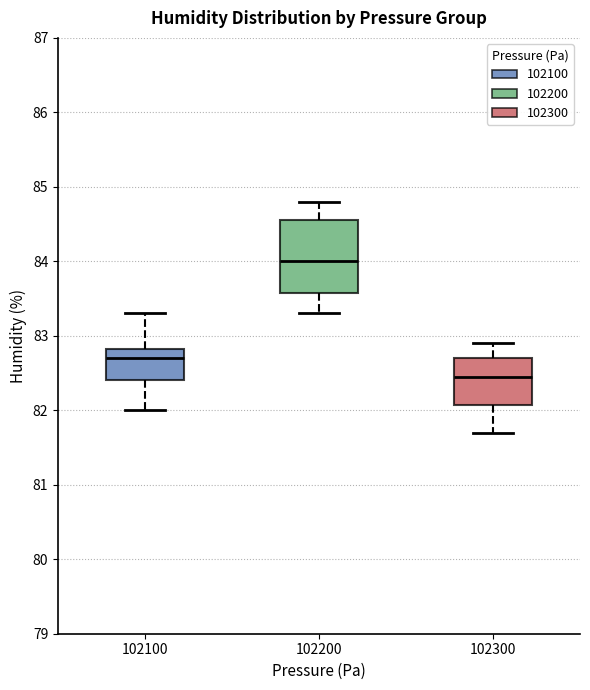

Which box is the tallest, from its lower edge to its upper edge?

102200